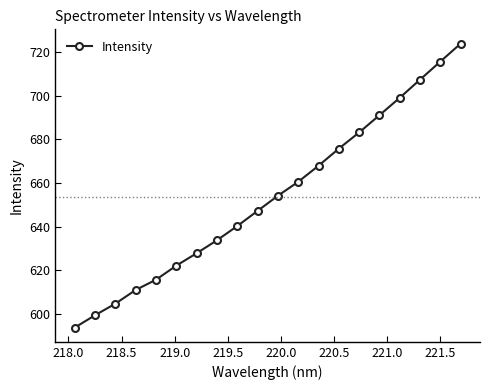

What is the sum of all values?

13075.2